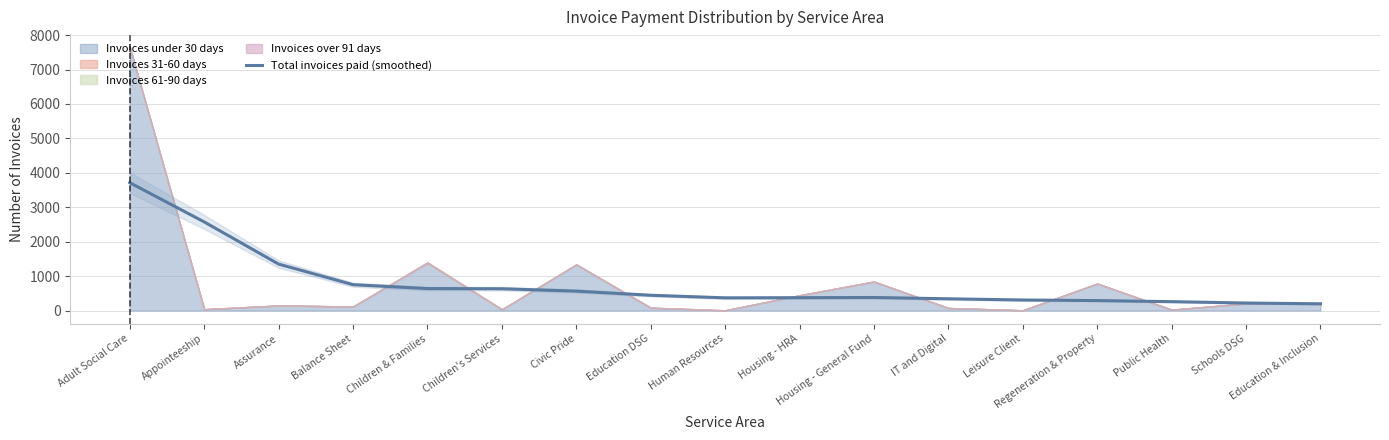

How many interior local peaks (higher than both neighbors) does the data have?

1